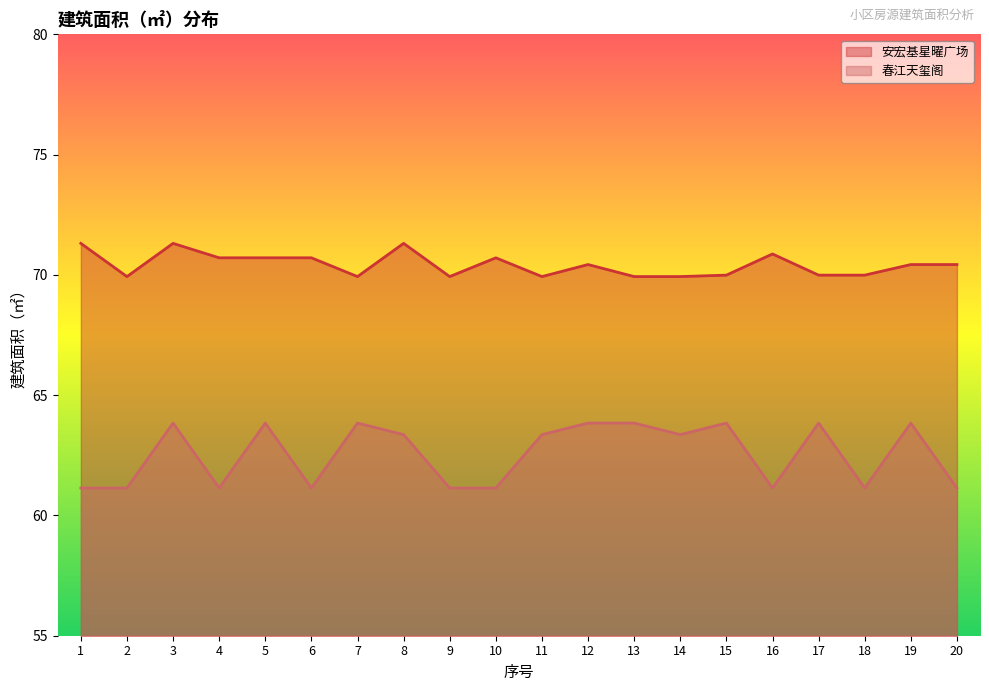

At which label does 安宏基星曜广场 first exceed 70?

1